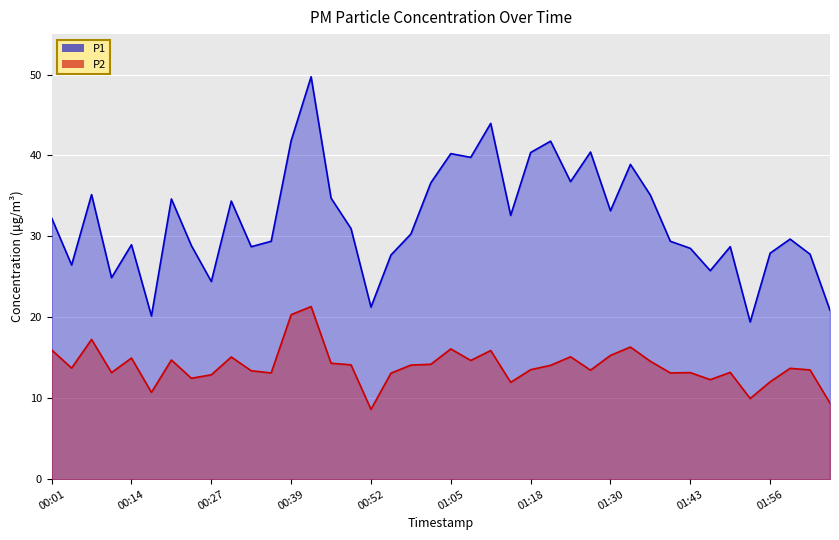

How many series are shown in this chart?

2